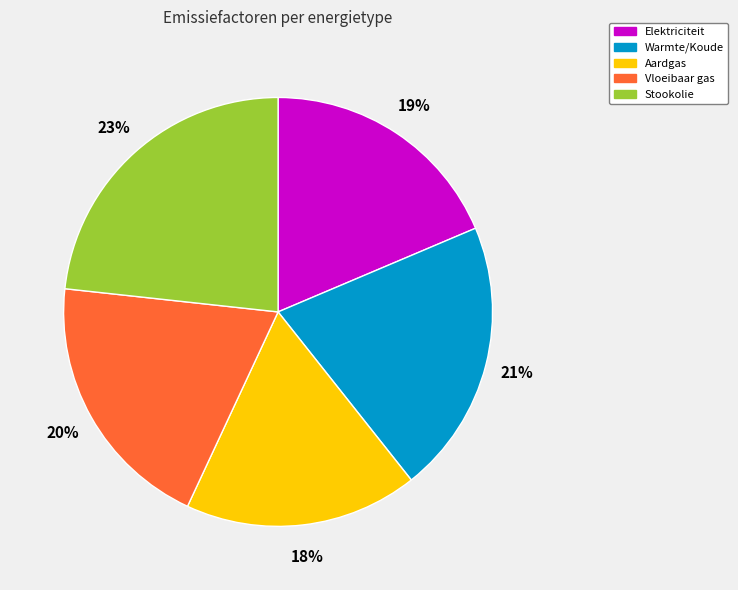

Count the number of slices in the pie.

5